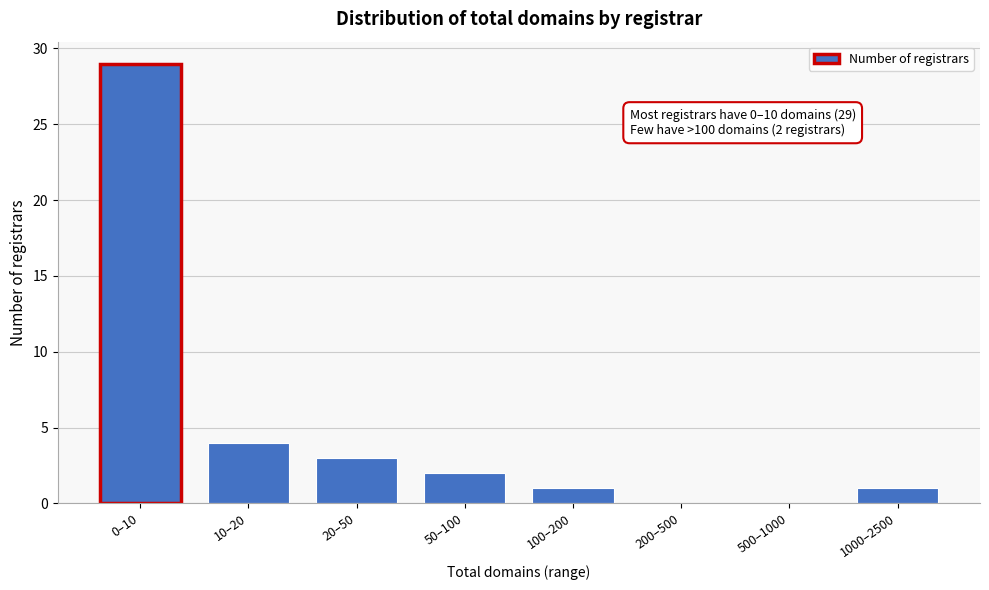

Reading right to left, list all the values displayed in this chart.

1000–2500=1	500–1000=0	200–500=0	100–200=1	50–100=2	20–50=3	10–20=4	0–10=29